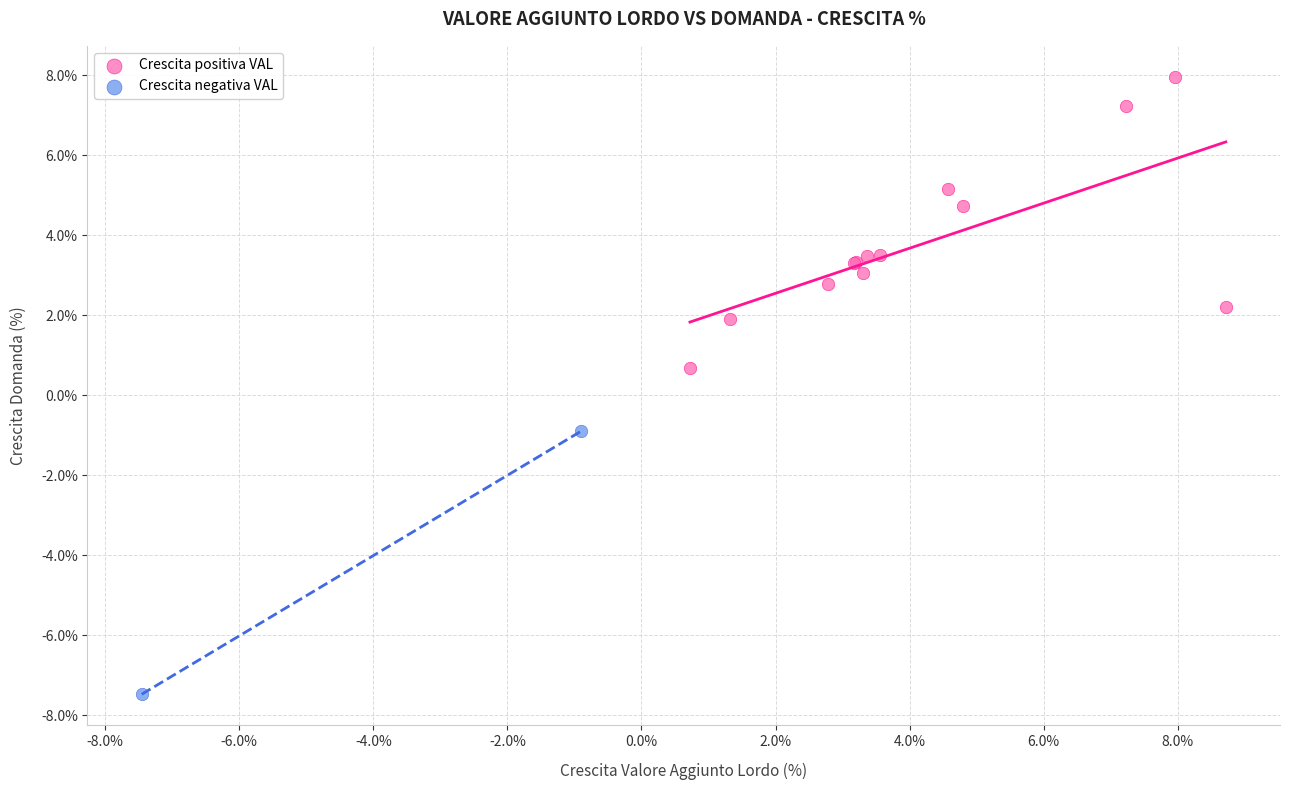

Which series has the widest spread of Y values?

Crescita positiva VAL